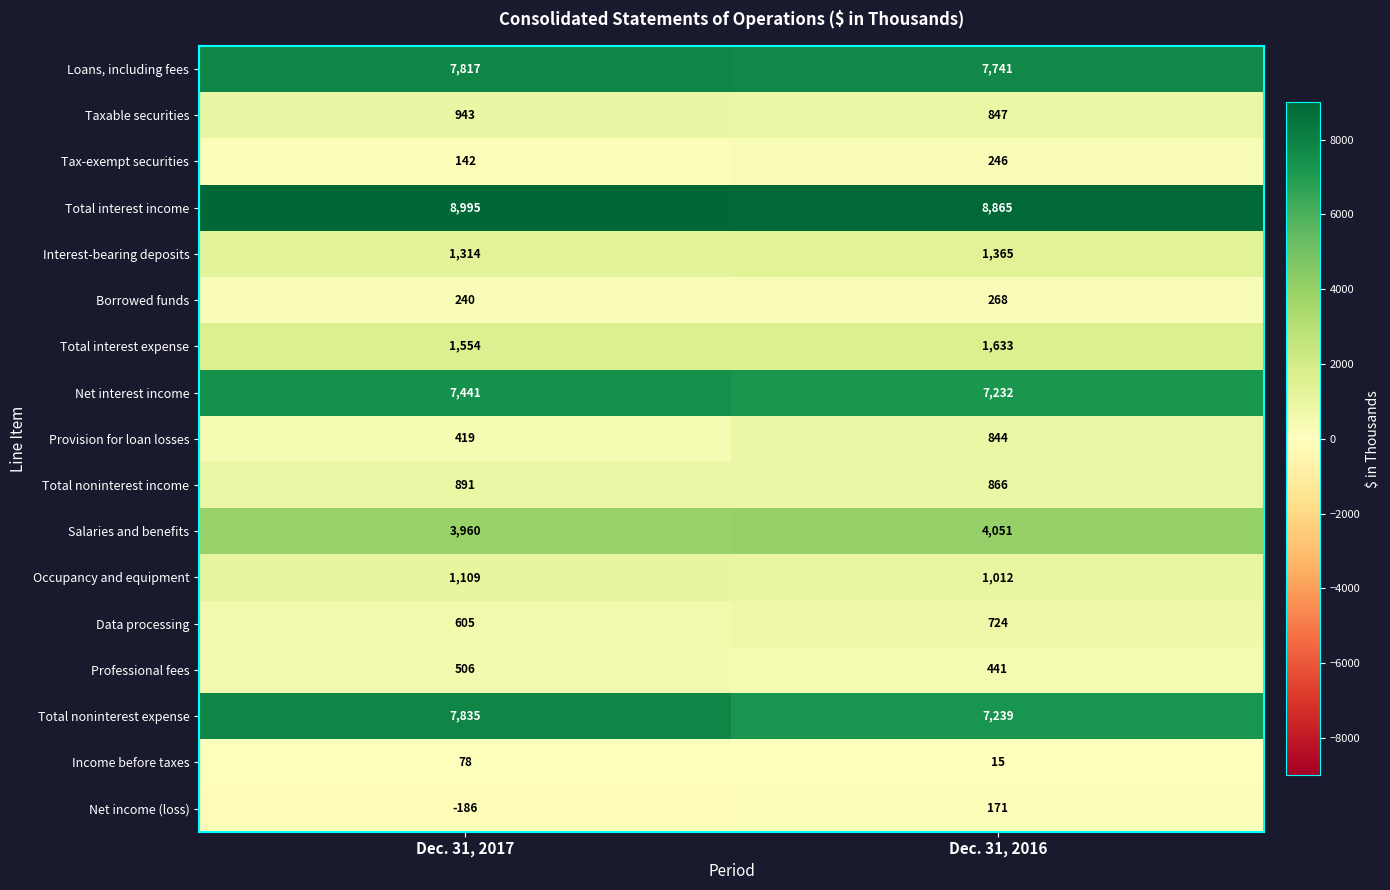

What is the minimum value shown in the chart?

-186